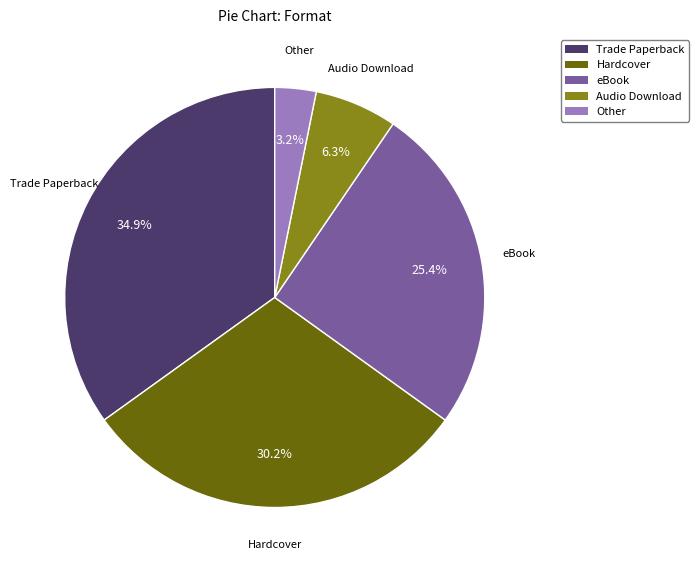

What is the ratio of the value at Hardcover to the value at Trade Paperback?

0.9